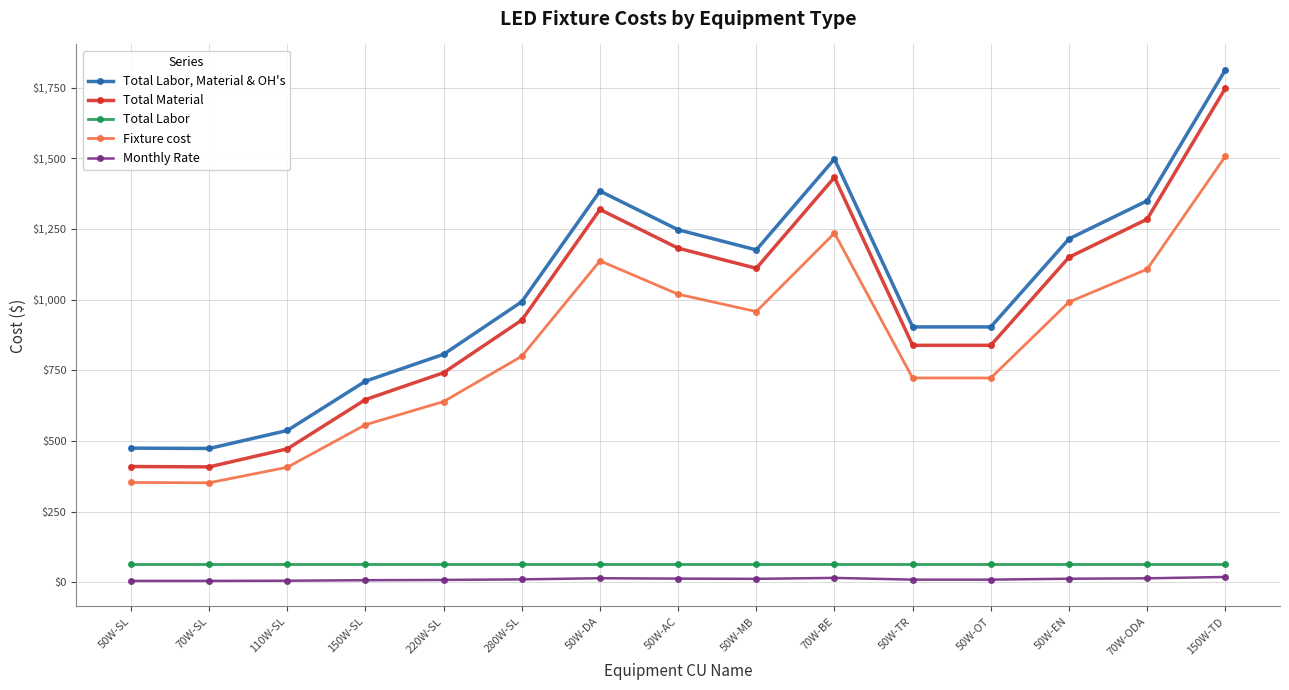

What position from the right is 70W-ODA?

2